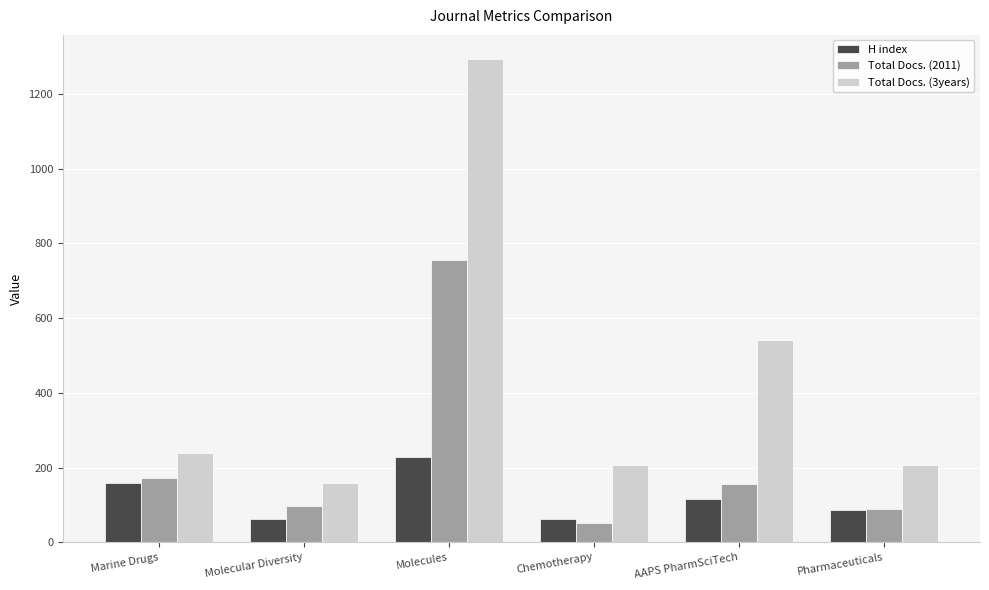

What is the value of the H index bar at the 6th from the left?

87